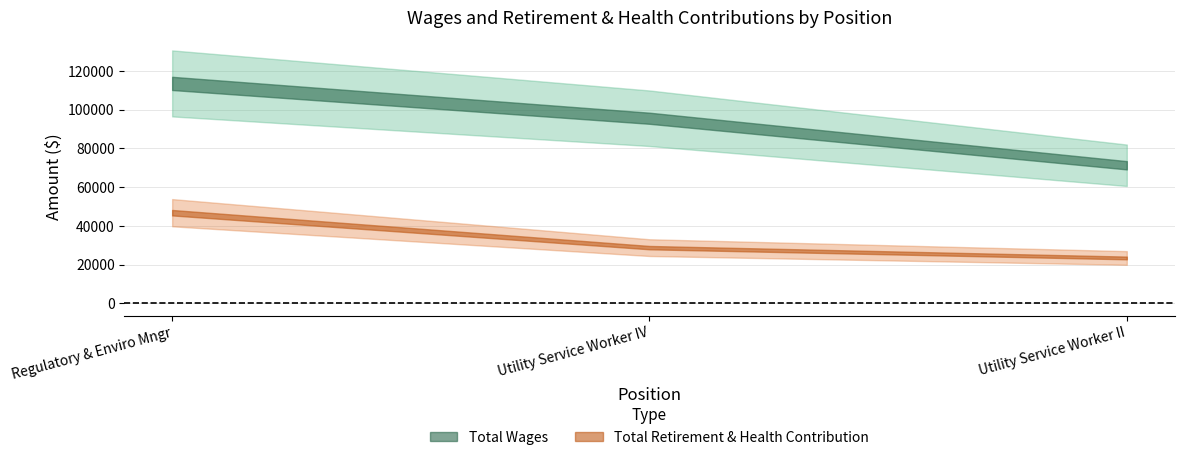

Which series has the largest total across all categories?

Total Wages